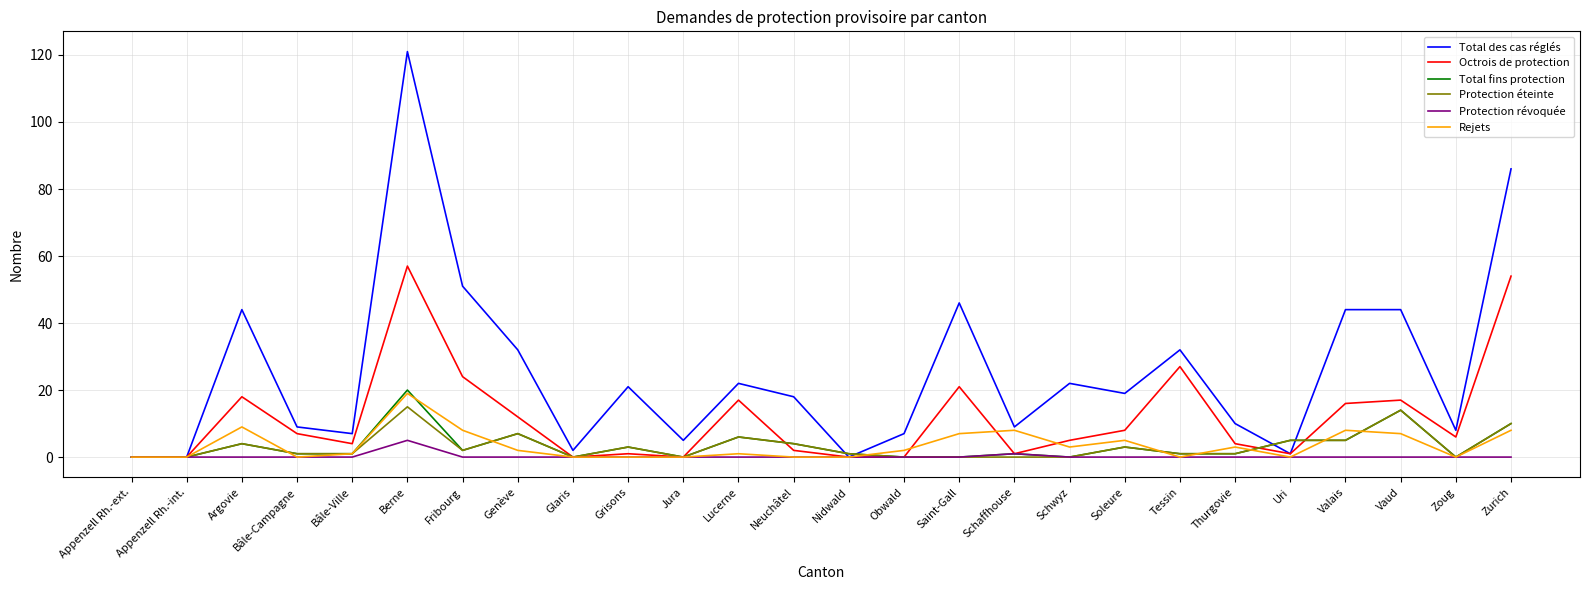

Reading right to left, extract all data points from this chart.

Total des cas réglés: Zurich=86	Zoug=8	Vaud=44	Valais=44	Uri=1	Thurgovie=10	Tessin=32	Soleure=19	Schwyz=22	Schaffhouse=9	Saint-Gall=46	Obwald=7	Nidwald=0	Neuchâtel=18	Lucerne=22	Jura=5	Grisons=21	Glaris=2	Genève=32	Fribourg=51	Berne=121	Bâle-Ville=7	Bâle-Campagne=9	Argovie=44	Appenzell Rh.-int.=0	Appenzell Rh.-ext.=0
Octrois de protection: Zurich=54	Zoug=6	Vaud=17	Valais=16	Uri=1	Thurgovie=4	Tessin=27	Soleure=8	Schwyz=5	Schaffhouse=1	Saint-Gall=21	Obwald=0	Nidwald=0	Neuchâtel=2	Lucerne=17	Jura=0	Grisons=1	Glaris=0	Genève=12	Fribourg=24	Berne=57	Bâle-Ville=4	Bâle-Campagne=7	Argovie=18	Appenzell Rh.-int.=0	Appenzell Rh.-ext.=0
Total fins protection: Zurich=10	Zoug=0	Vaud=14	Valais=5	Uri=5	Thurgovie=1	Tessin=1	Soleure=3	Schwyz=0	Schaffhouse=1	Saint-Gall=0	Obwald=0	Nidwald=1	Neuchâtel=4	Lucerne=6	Jura=0	Grisons=3	Glaris=0	Genève=7	Fribourg=2	Berne=20	Bâle-Ville=1	Bâle-Campagne=1	Argovie=4	Appenzell Rh.-int.=0	Appenzell Rh.-ext.=0
Protection éteinte: Zurich=10	Zoug=0	Vaud=14	Valais=5	Uri=5	Thurgovie=1	Tessin=1	Soleure=3	Schwyz=0	Schaffhouse=0	Saint-Gall=0	Obwald=0	Nidwald=1	Neuchâtel=4	Lucerne=6	Jura=0	Grisons=3	Glaris=0	Genève=7	Fribourg=2	Berne=15	Bâle-Ville=1	Bâle-Campagne=1	Argovie=4	Appenzell Rh.-int.=0	Appenzell Rh.-ext.=0
Protection révoquée: Zurich=0	Zoug=0	Vaud=0	Valais=0	Uri=0	Thurgovie=0	Tessin=0	Soleure=0	Schwyz=0	Schaffhouse=1	Saint-Gall=0	Obwald=0	Nidwald=0	Neuchâtel=0	Lucerne=0	Jura=0	Grisons=0	Glaris=0	Genève=0	Fribourg=0	Berne=5	Bâle-Ville=0	Bâle-Campagne=0	Argovie=0	Appenzell Rh.-int.=0	Appenzell Rh.-ext.=0
Rejets: Zurich=8	Zoug=0	Vaud=7	Valais=8	Uri=0	Thurgovie=3	Tessin=0	Soleure=5	Schwyz=3	Schaffhouse=8	Saint-Gall=7	Obwald=2	Nidwald=0	Neuchâtel=0	Lucerne=1	Jura=0	Grisons=0	Glaris=0	Genève=2	Fribourg=8	Berne=19	Bâle-Ville=1	Bâle-Campagne=0	Argovie=9	Appenzell Rh.-int.=0	Appenzell Rh.-ext.=0